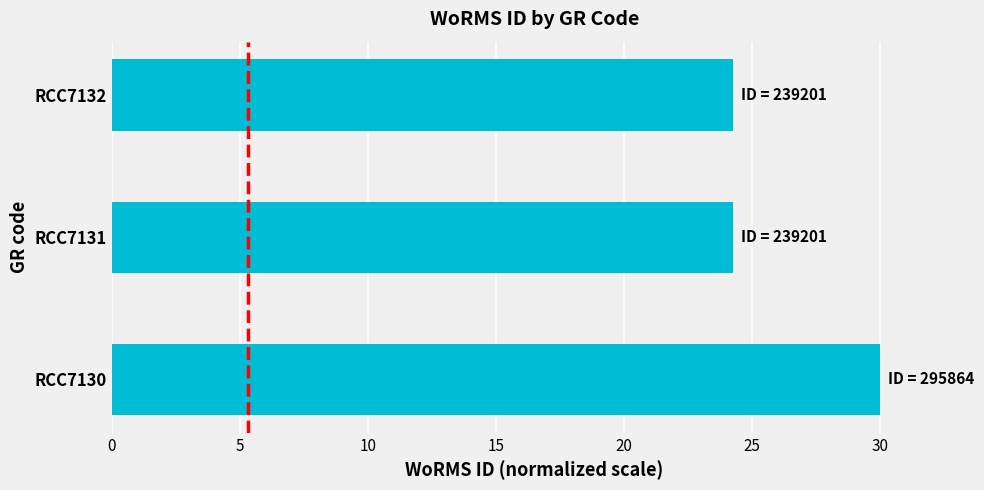

What is the change in value from RCC7130 to RCC7131?

-5.7